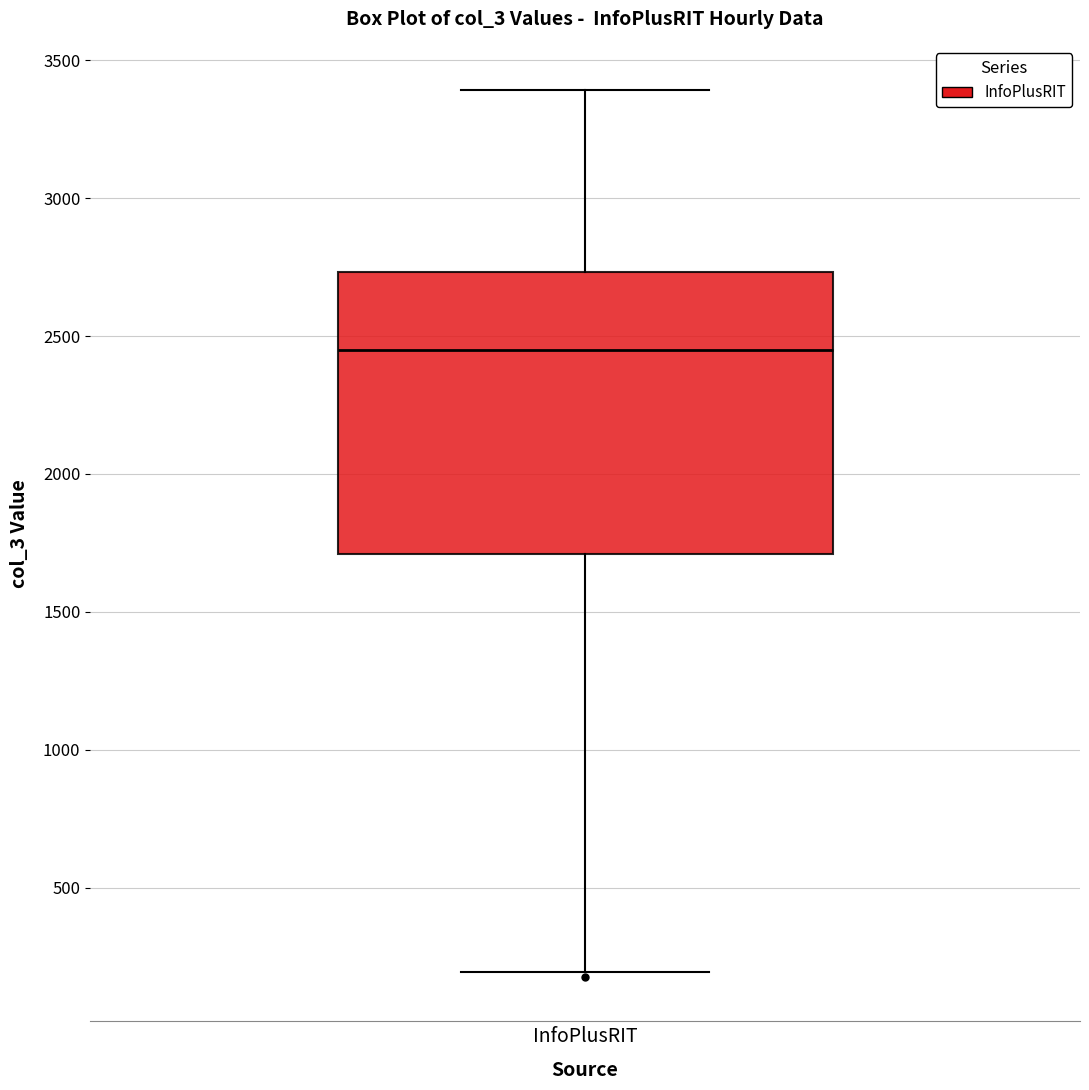

Transcribe this box plot: give where the median line is, the range the box spans, and where the two whiskers end, as read against the y-axis. The values are not printed on the chart, so give them approximately, as read against the axis.

median 2450, box 1700 to 2750, whiskers 200 to 3400